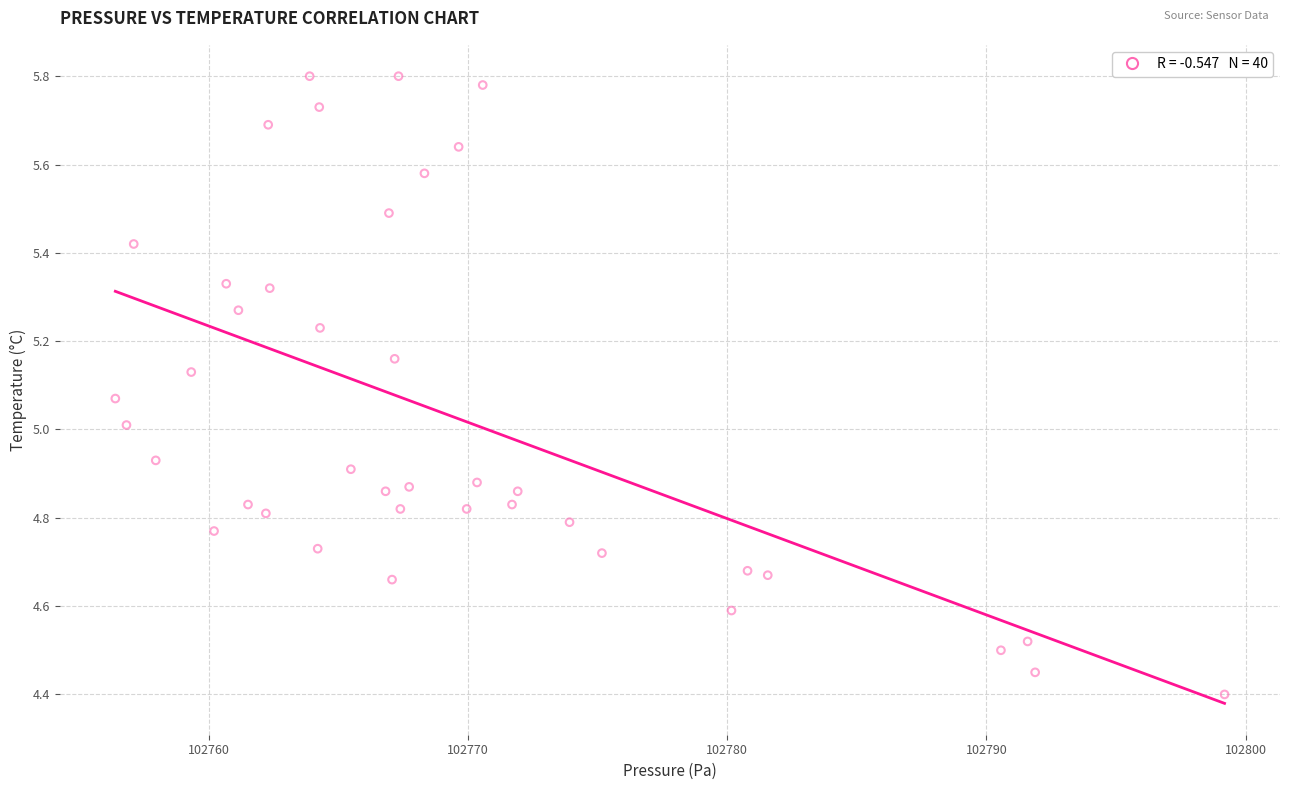

What is the range of X values (max minus min)?

42.8